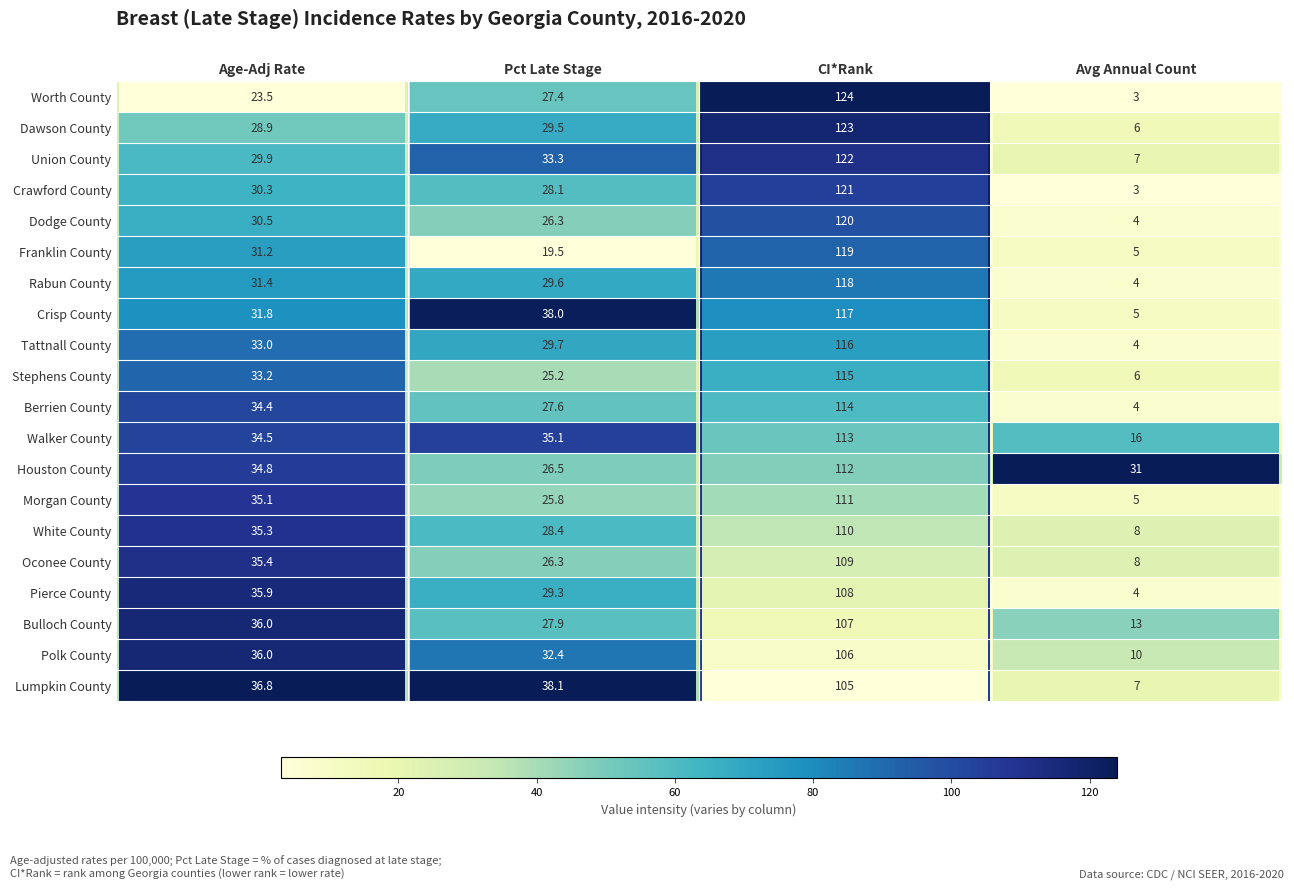

True or false: Oconee County has a value of 8.0 at Avg Annual Count.

True